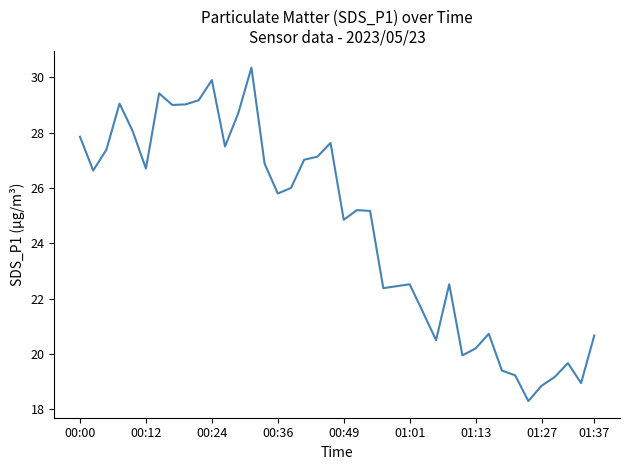

What is the greatest value displayed?

30.4